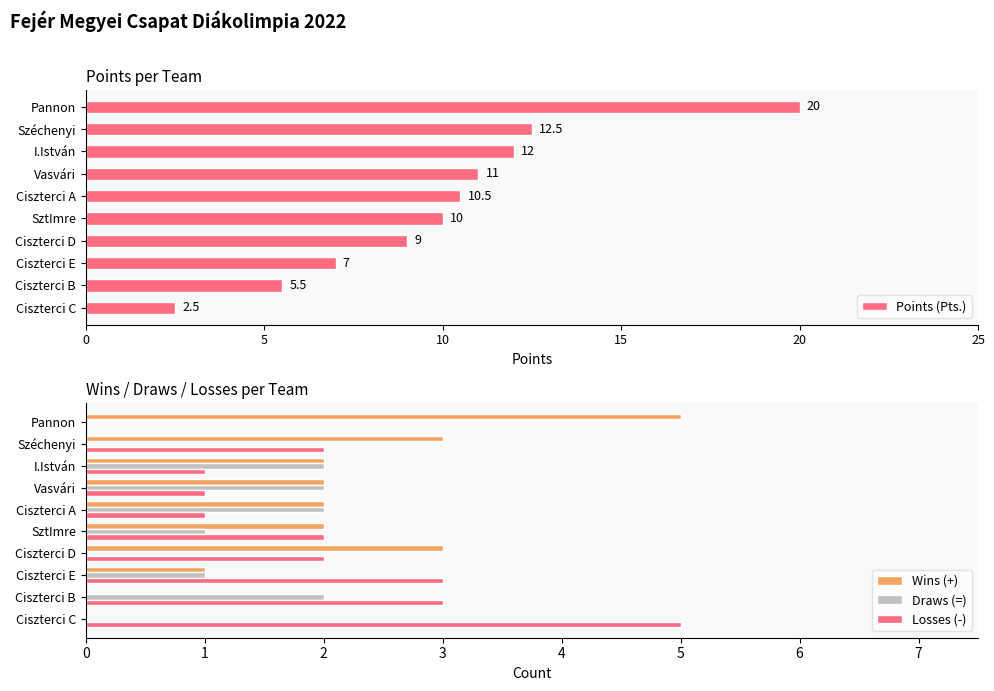

The value of Points (Pts.) at Ciszterci B is 1.3. True or false?

False